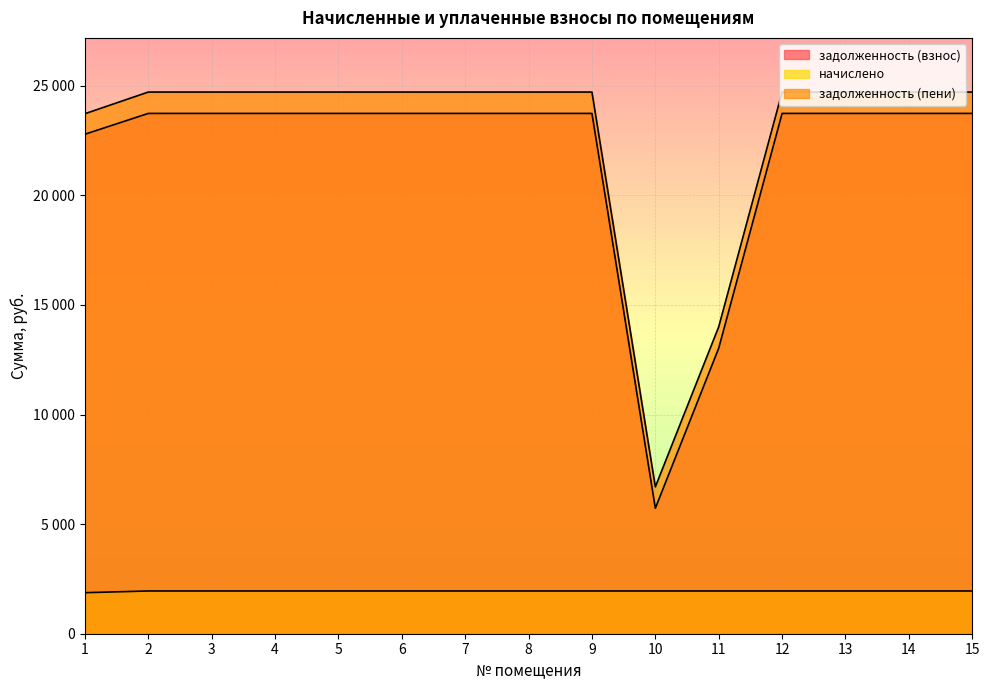

Reading left to right, list all the values displayed in this chart.

задолженность (взнос): 22789.4	23739.0	23739.0	23739.0	23739.0	23739.0	23739.0	23739.0	23739.0	5725.5	13029.0	23739.0	23739.0	23739.0	23739.0
начислено: 1872.0	1950.0	1950.0	1950.0	1950.0	1950.0	1950.0	1950.0	1950.0	1950.0	1950.0	1950.0	1950.0	1950.0	1950.0
задолженность (пени): 23725.4	24714.0	24714.0	24714.0	24714.0	24714.0	24714.0	24714.0	24714.0	6700.5	14004.0	24714.0	24714.0	24714.0	24714.0